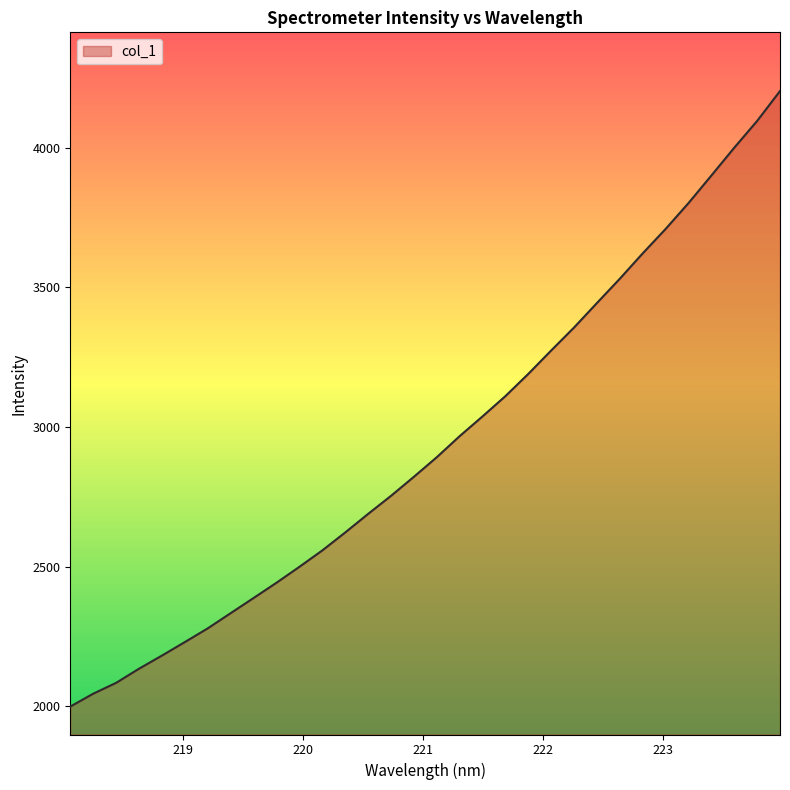

What is the difference between the maximum and minimum values?

2204.3